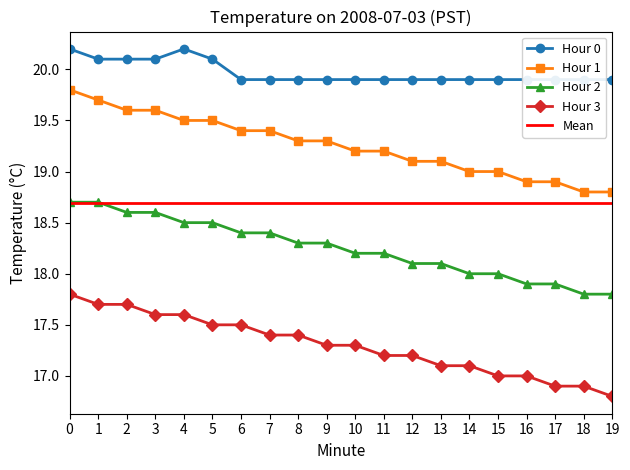

What is the maximum value shown in the chart?

20.2